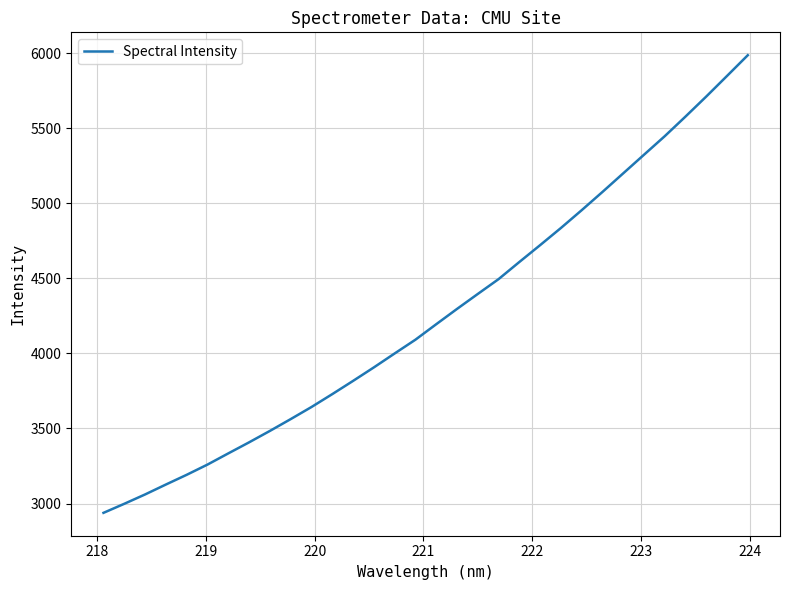

What is the maximum value shown in the chart?

5985.6